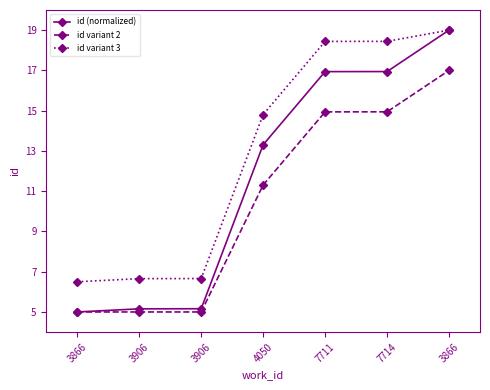

Which category has the highest value in the id (normalized) series?

3866